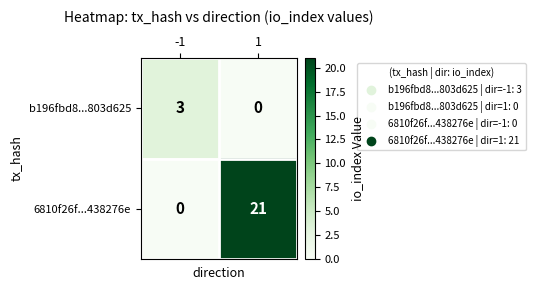

List the series in order of their peak value, highest first.

6810f26f...438276e, b196fbd8...803d625